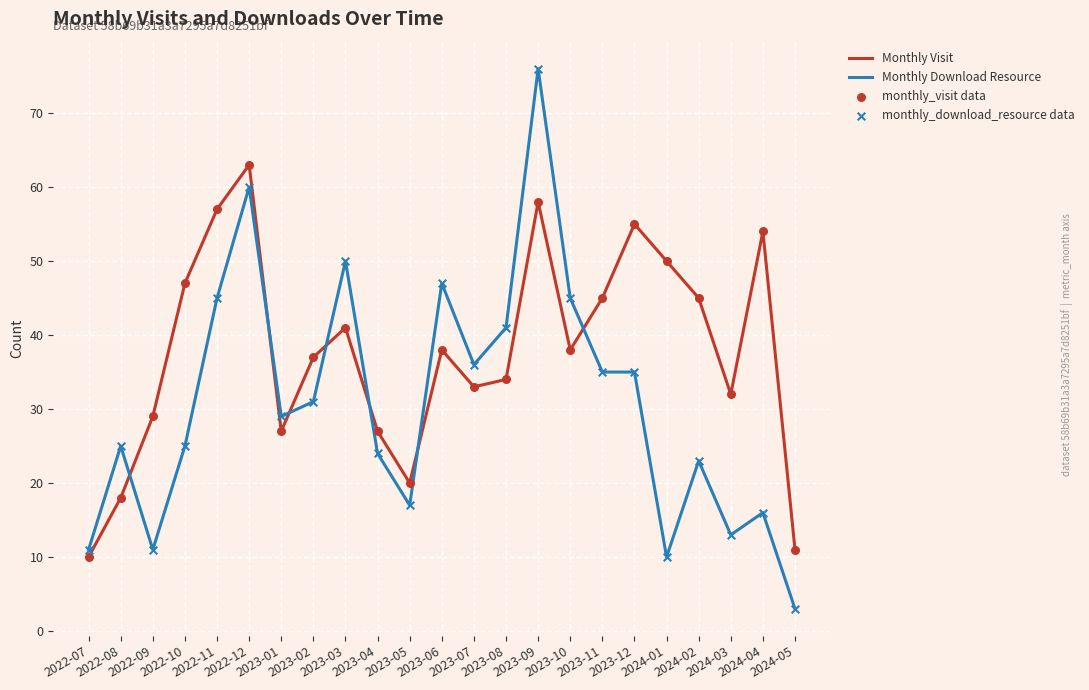

Which series has the widest spread of values?

Monthly Download Resource